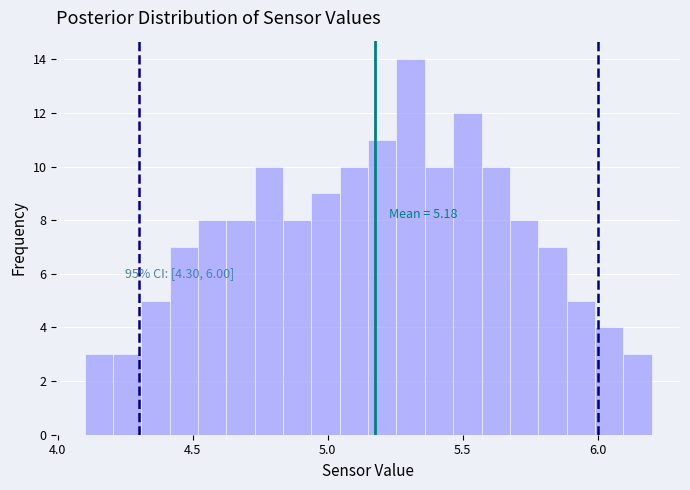

Around what value on the x-axis is the tallest bar? Give the approximate position of its centre, as read against the axis.

5.30